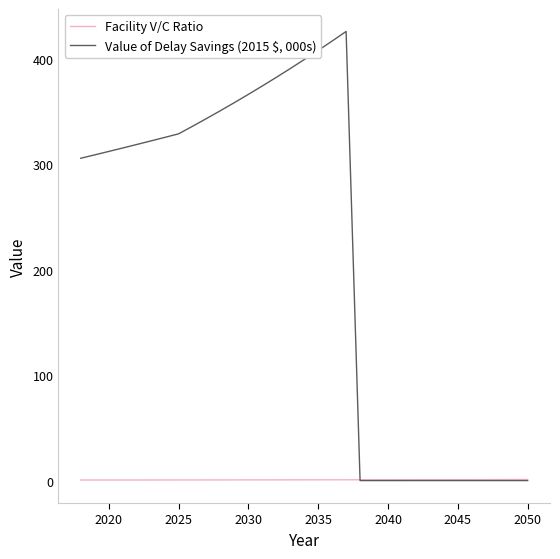

Which series has the largest total across all categories?

Value of Delay Savings (2015 $, 000s)